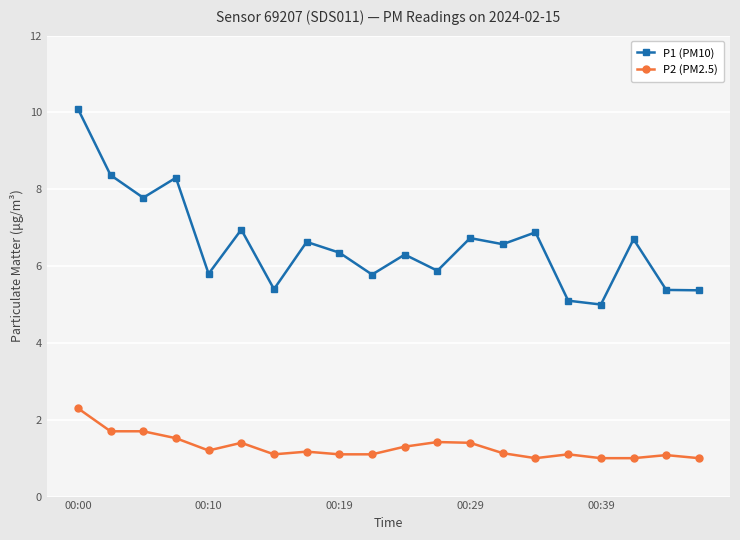

Rank the series by their average value, from highest to lowest.

P1 (PM10), P2 (PM2.5)